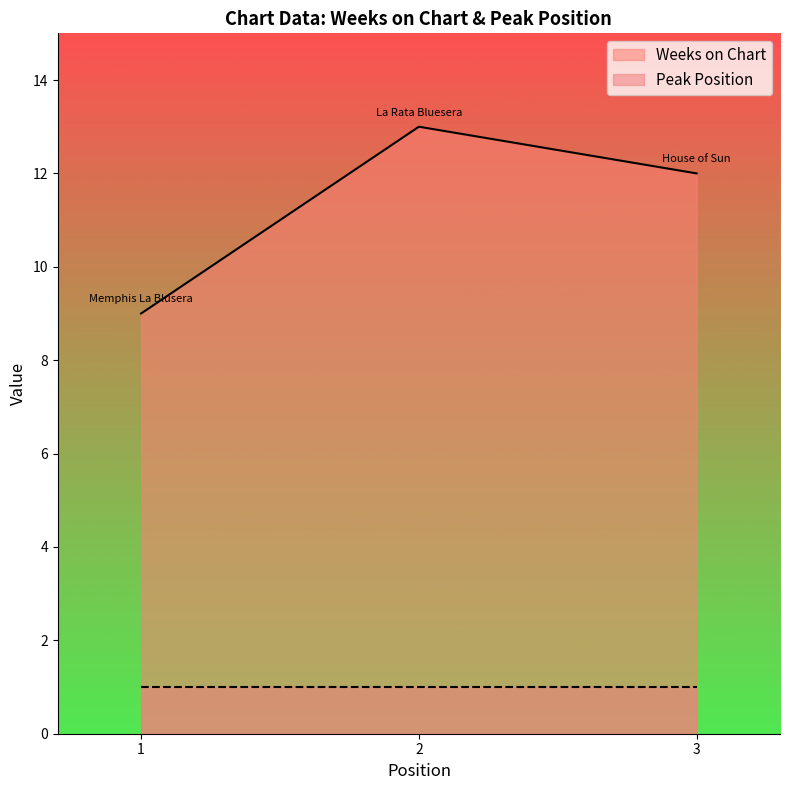

What is the average value?

11